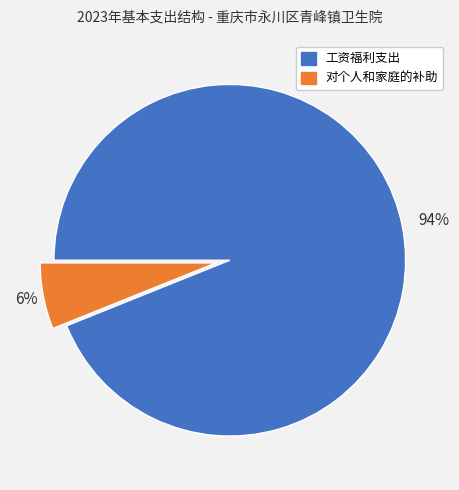

How many segments does this pie chart have?

2